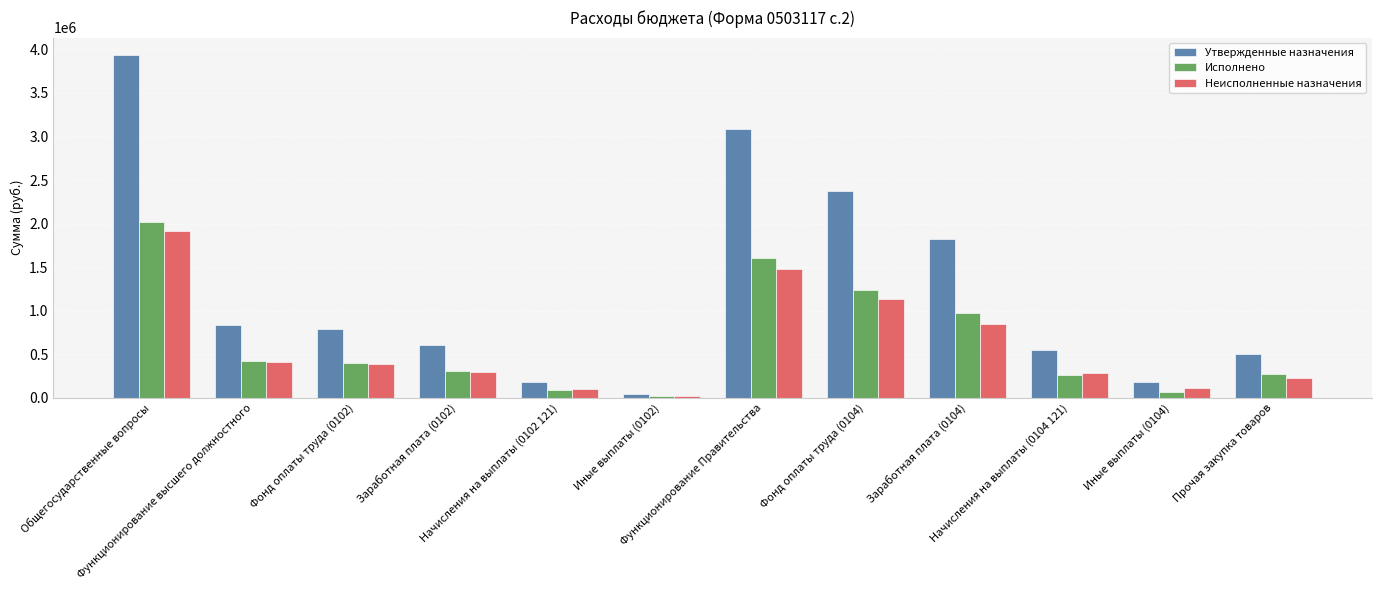

Are the bars horizontal?

No